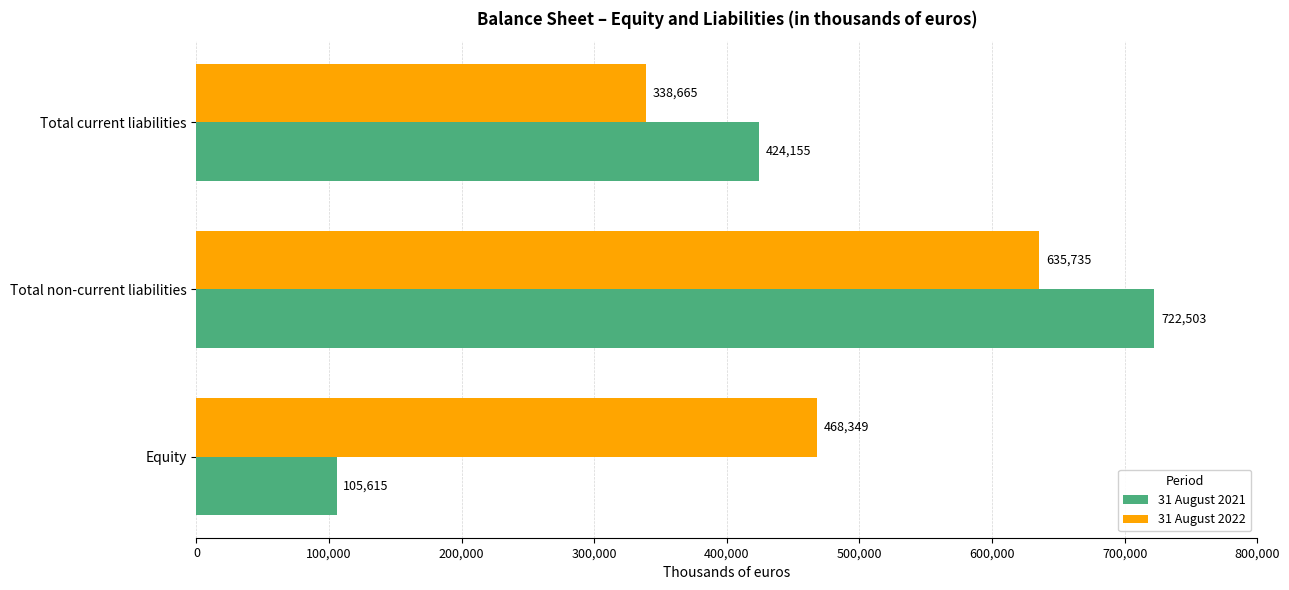

What is the sum of all 31 August 2022 values?

1442749